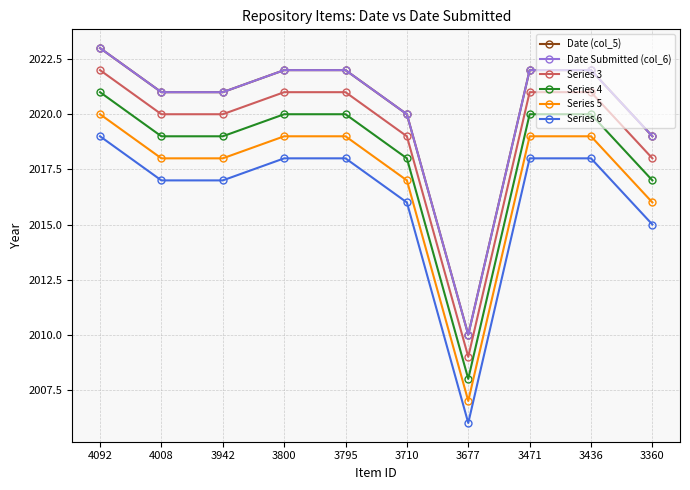

What is the difference between the maximum and second lowest values in the Date Submitted (col_6) series?

4